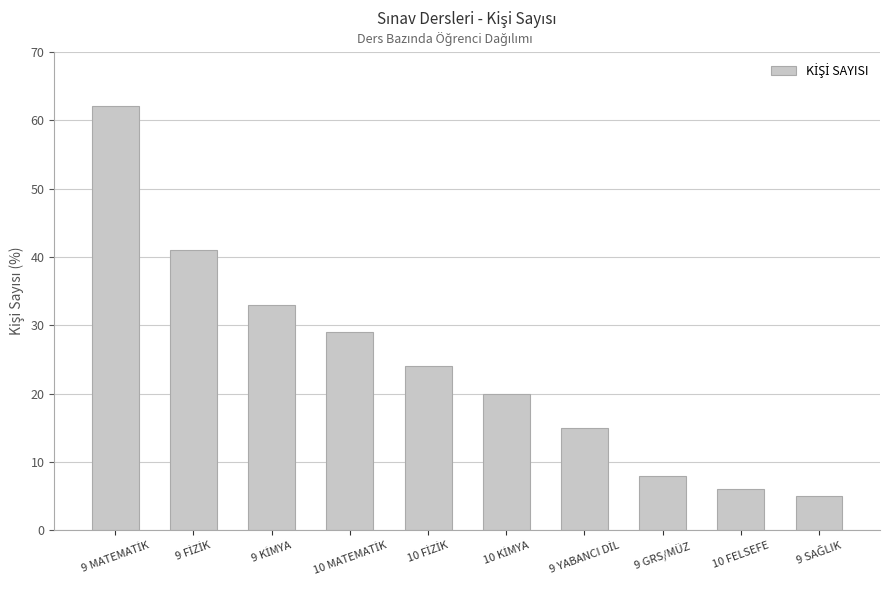

Reading right to left, what are all the values shown in this chart?

5	6	8	15	20	24	29	33	41	62